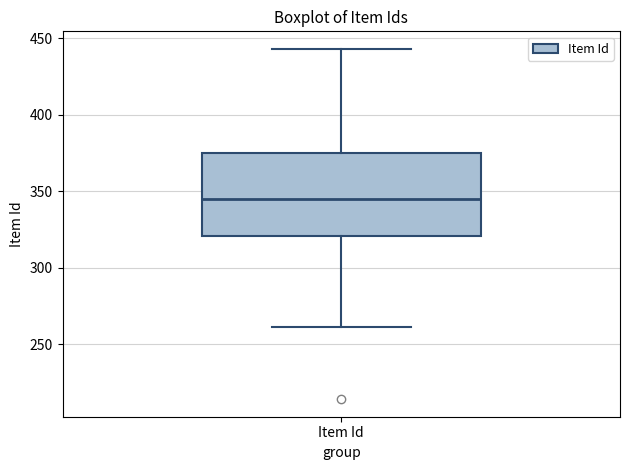

Where is the upper edge of the box for Item Id on the y-axis? The values are not printed on the chart, so give them approximately, as read against the axis.

375